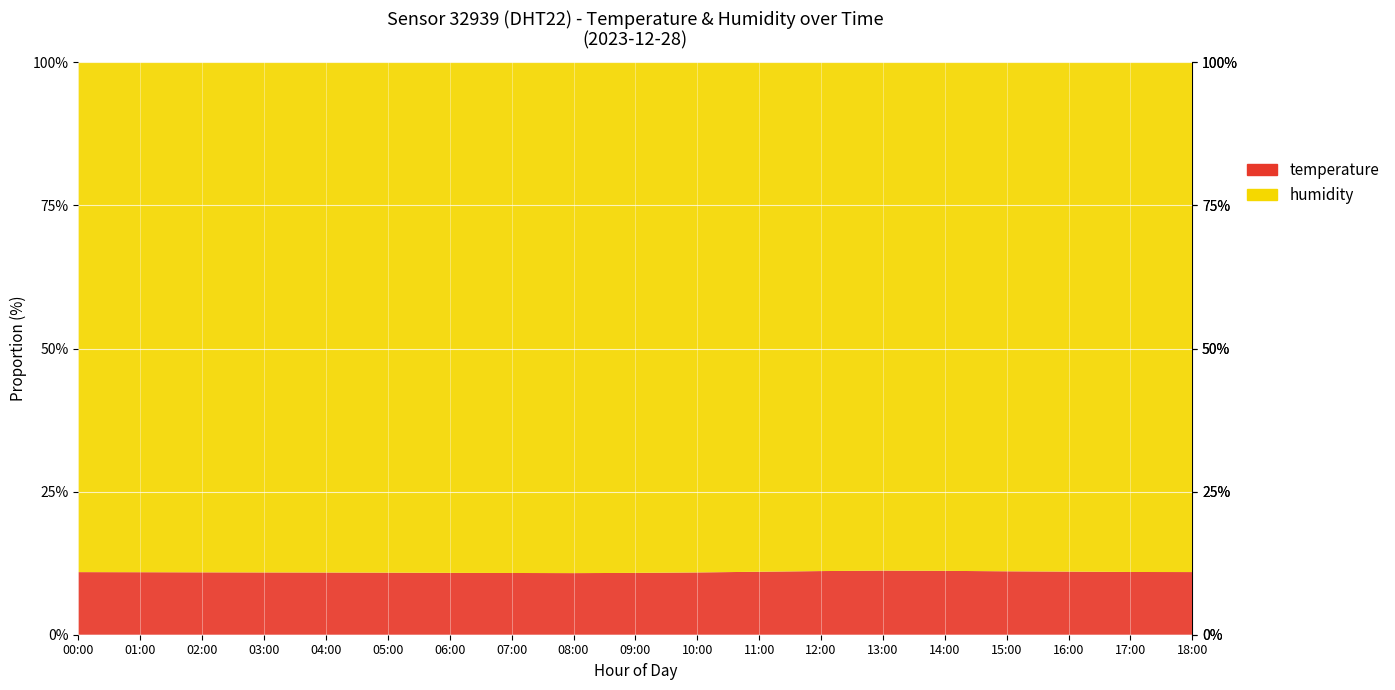

Reading right to left, what are all the values shown in this chart?

temperature: 12.3	12.3	12.4	12.4	12.6	12.6	12.5	12.3	12.2	12.1	12.1	12.1	12.1	12.2	12.2	12.2	12.2	12.2	12.3
humidity: 99.9	99.9	99.9	99.9	99.9	99.9	99.9	99.9	99.9	99.9	99.9	99.9	99.9	99.9	99.9	99.9	99.9	99.9	99.9